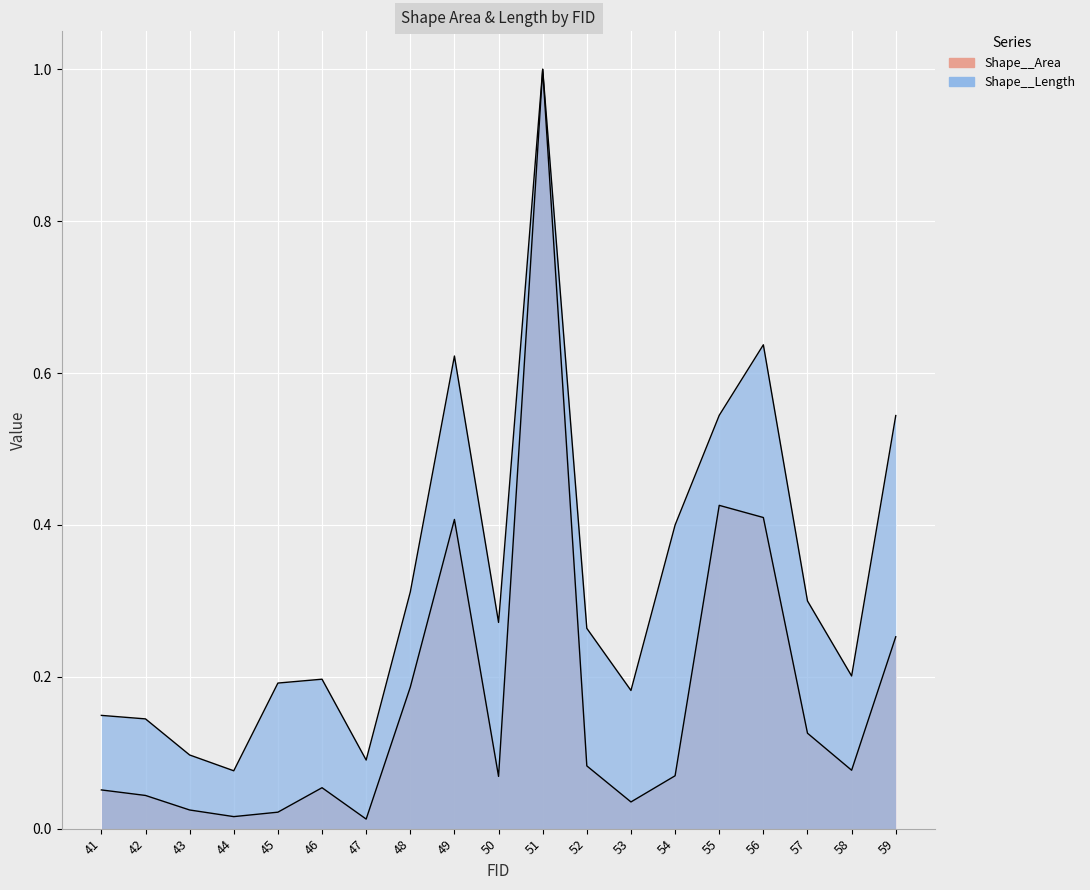

At which category does the chart reach its peak across all series?

51